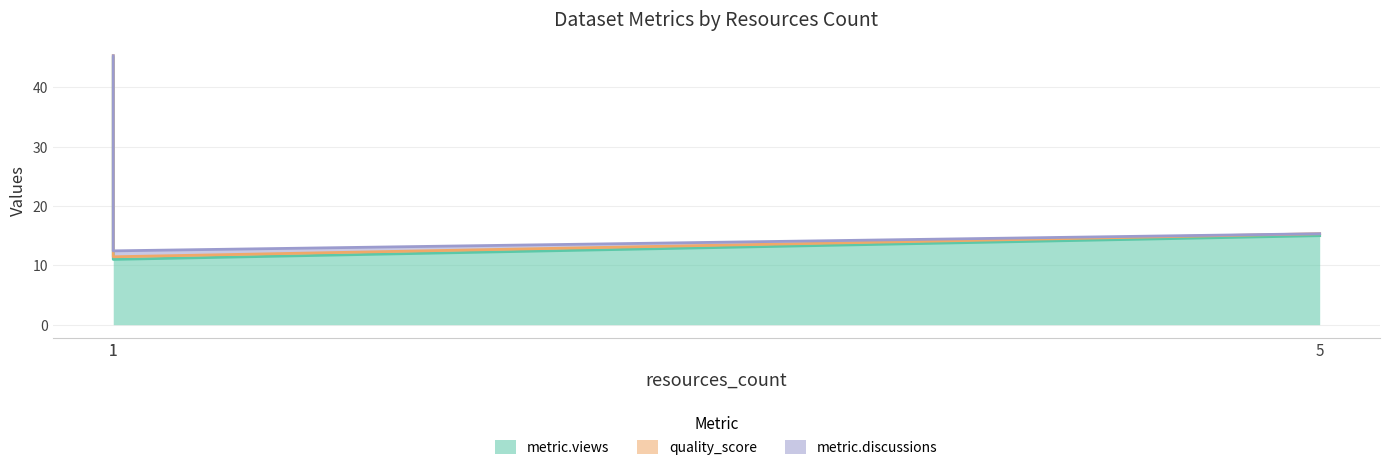

What is the difference between the maximum and minimum values in the quality_score series?

0.1